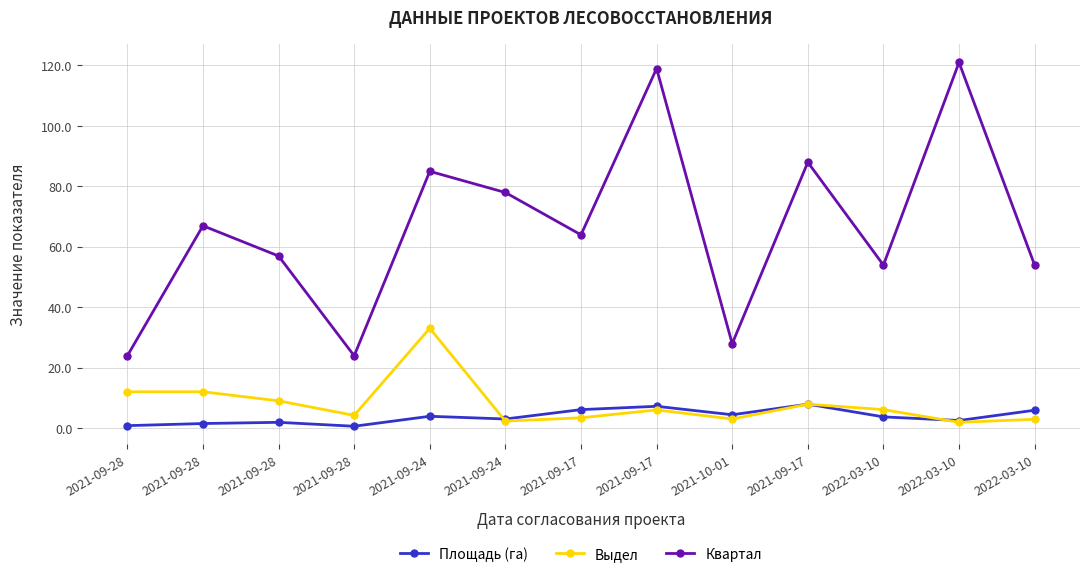

Reading left to right, what are all the values shown in this chart?

Площадь (га): 0.9	1.6	2.0	0.7	4.0	3.1	6.2	7.3	4.5	8.0	3.8	2.6	6.0
Выдел: 12.1	12.1	9.1	4.3	33.1	2.4	3.5	6.1	3.1	8.0	6.2	2.0	3.0
Квартал: 24.0	67.0	57.0	24.0	85.0	78.0	64.0	119.0	28.0	88.0	54.0	121.0	54.0